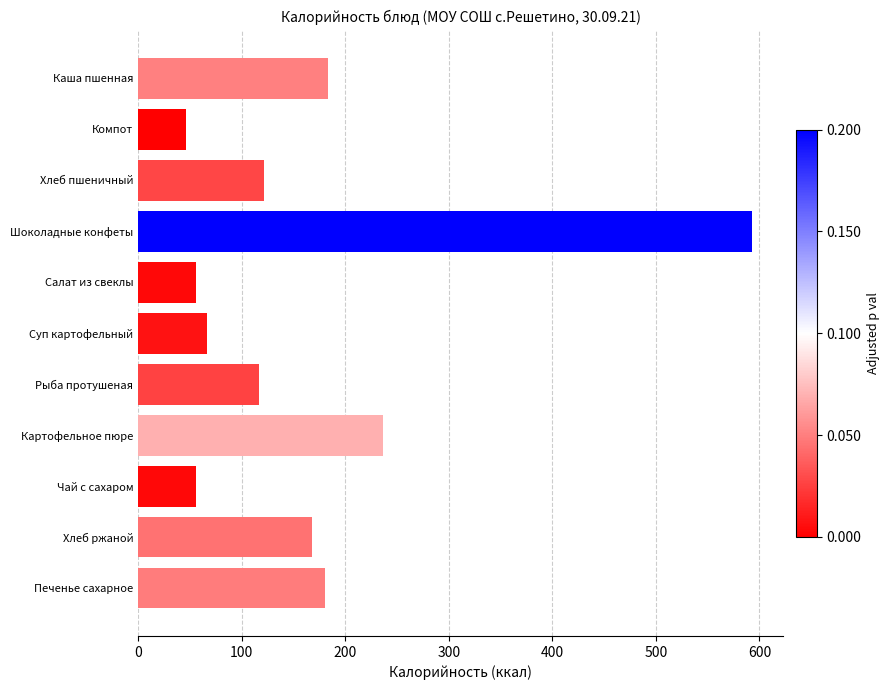

What is the label of the 2nd bar from the bottom?

Хлеб ржаной